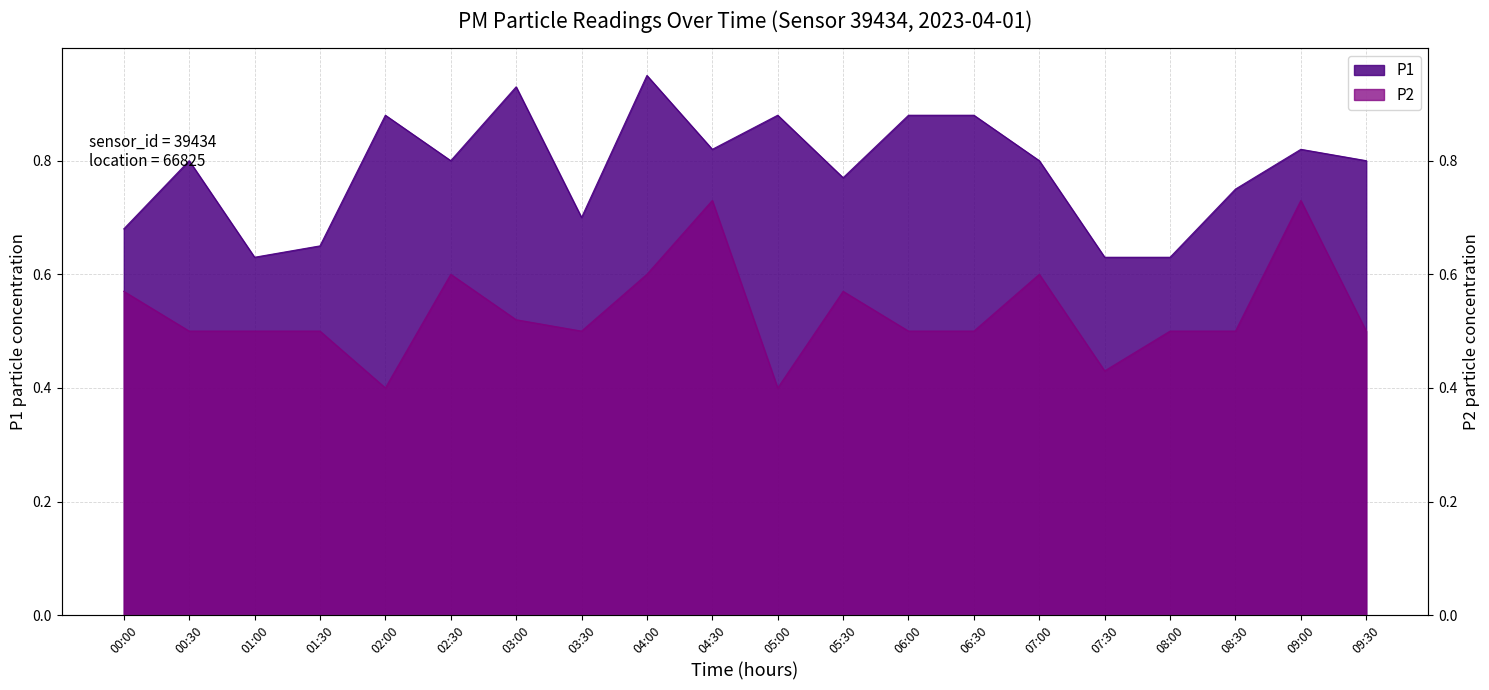

Count the number of categories in the chart.

20